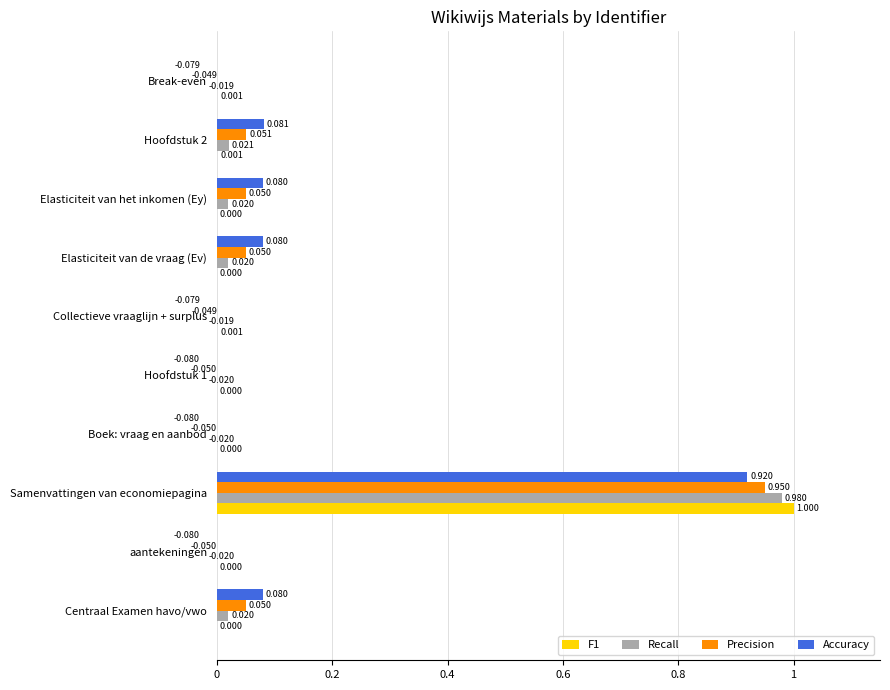

How many groups of bars are there?

10